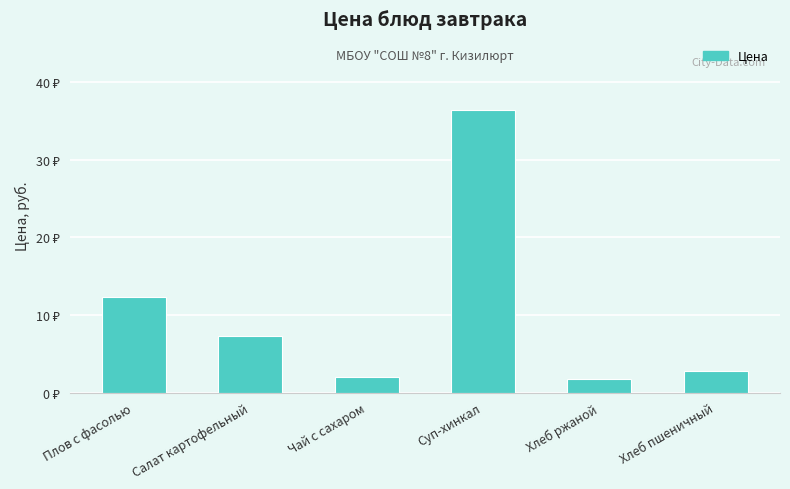

Reading right to left, extract all data points from this chart.

Хлеб пшеничный=2.8	Хлеб ржаной=1.8	Суп-хинкал=36.4	Чай с сахаром=2.0	Салат картофельный=7.2	Плов с фасолью=12.3